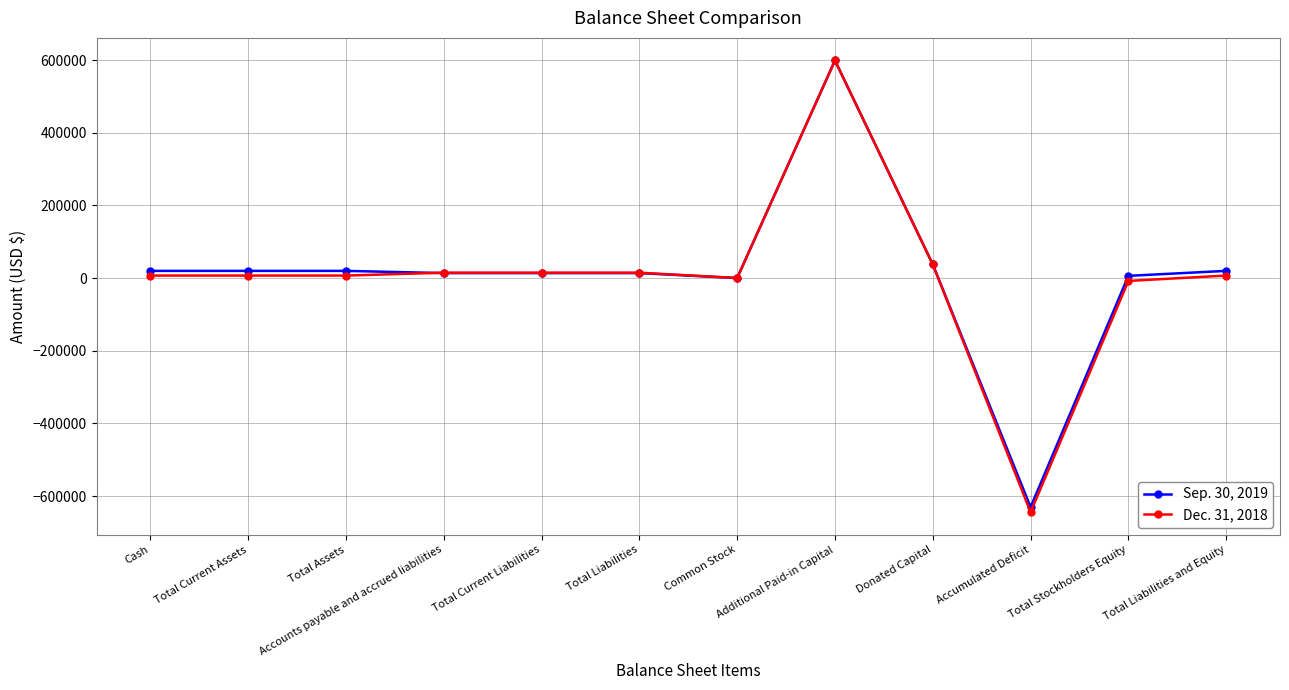

Read the Sep. 30, 2019 value at Total Current Assets.

19781